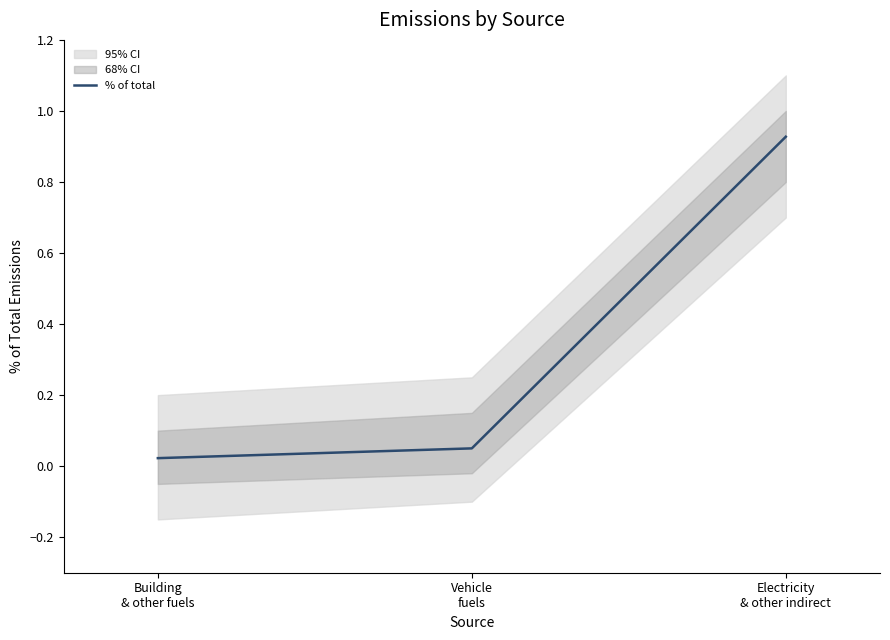

What is the sum of all values?

1.0